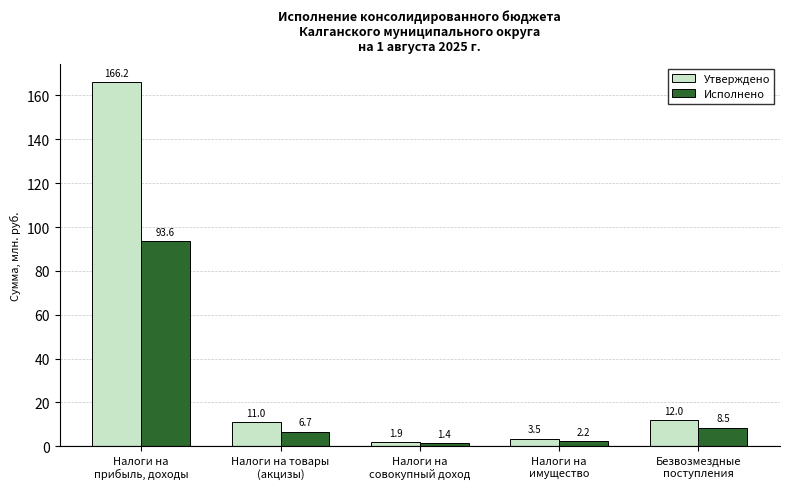

List the labels in order of Исполнено value, largest first.

Налоги на
прибыль, доходы, Безвозмездные
поступления, Налоги на товары
(акцизы), Налоги на
имущество, Налоги на
совокупный доход